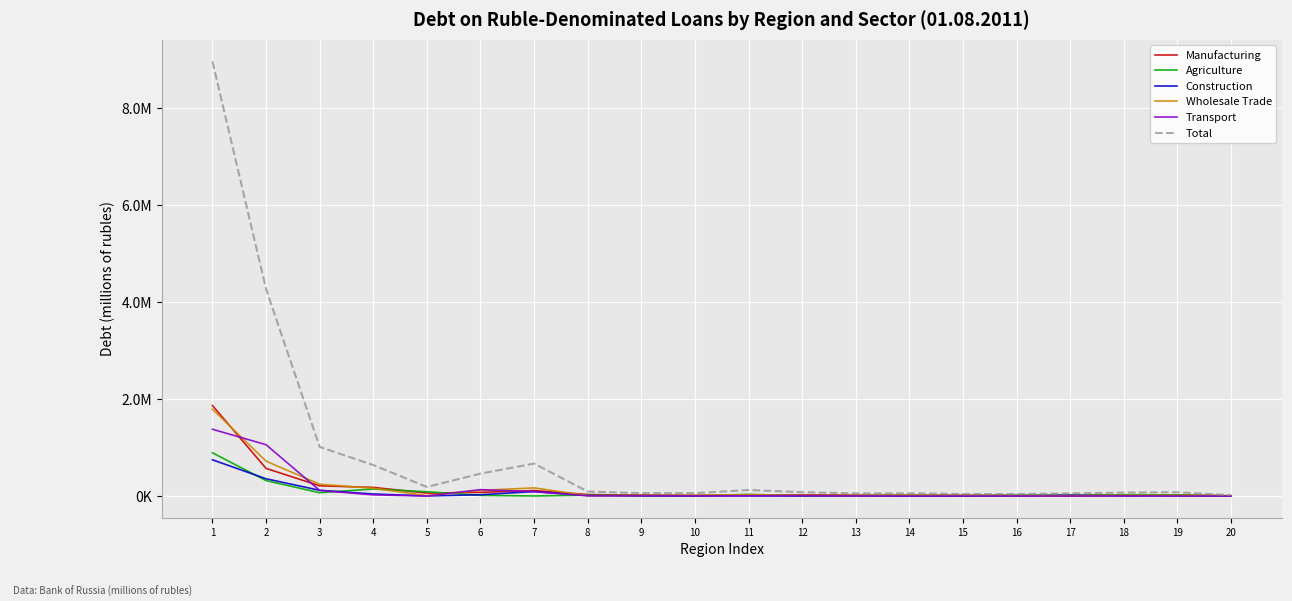

Which series changed the most between 9 and 20?

Total